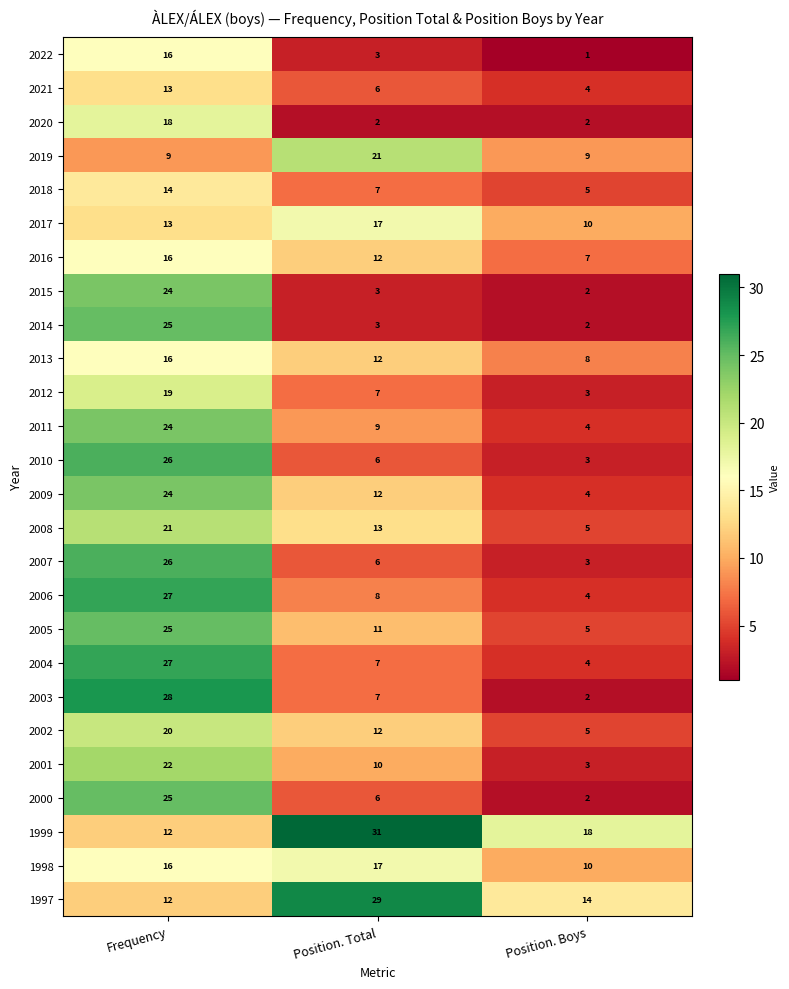

What is the total value across all series at Position. Boys?

139